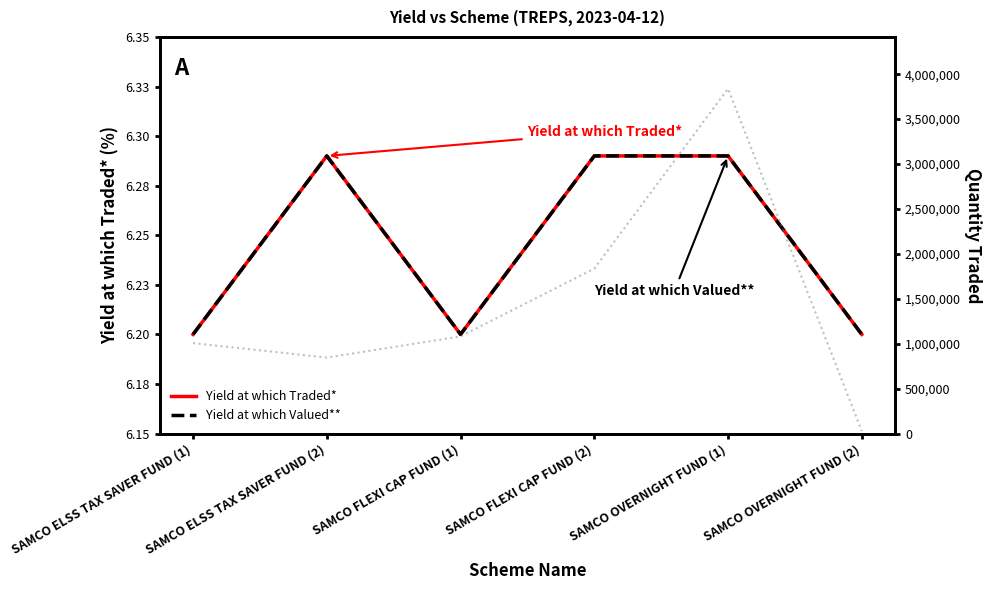

What is the label of the 5th point from the right?

SAMCO ELSS TAX SAVER FUND (2)